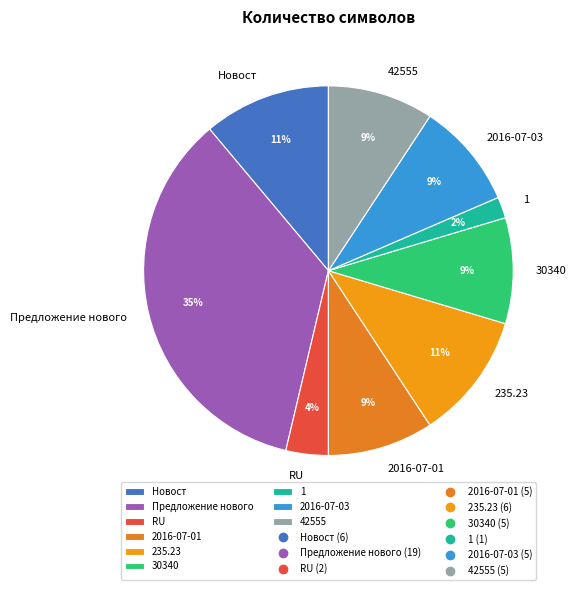

Is the sum of 235.23 and 2016-07-01 greater than half?

No